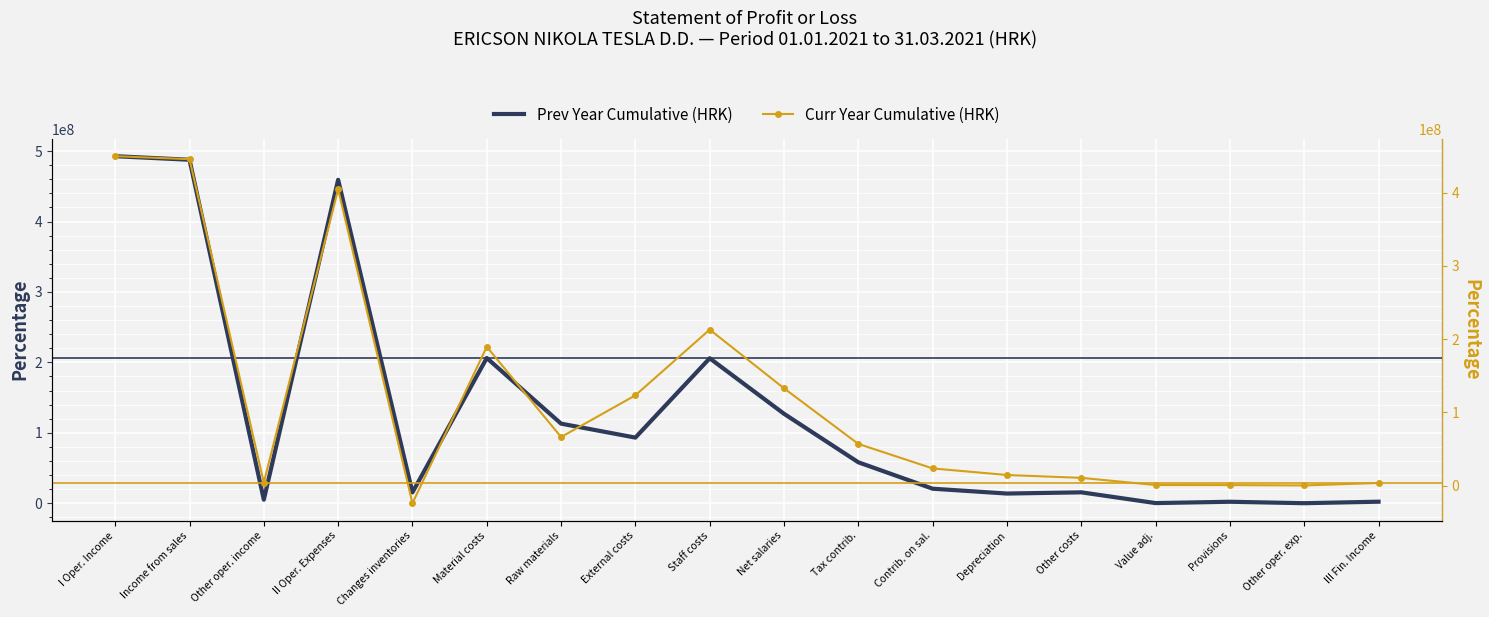

Rank the series by their maximum value, from lowest to highest.

Curr Year Cumulative (HRK), Prev Year Cumulative (HRK)